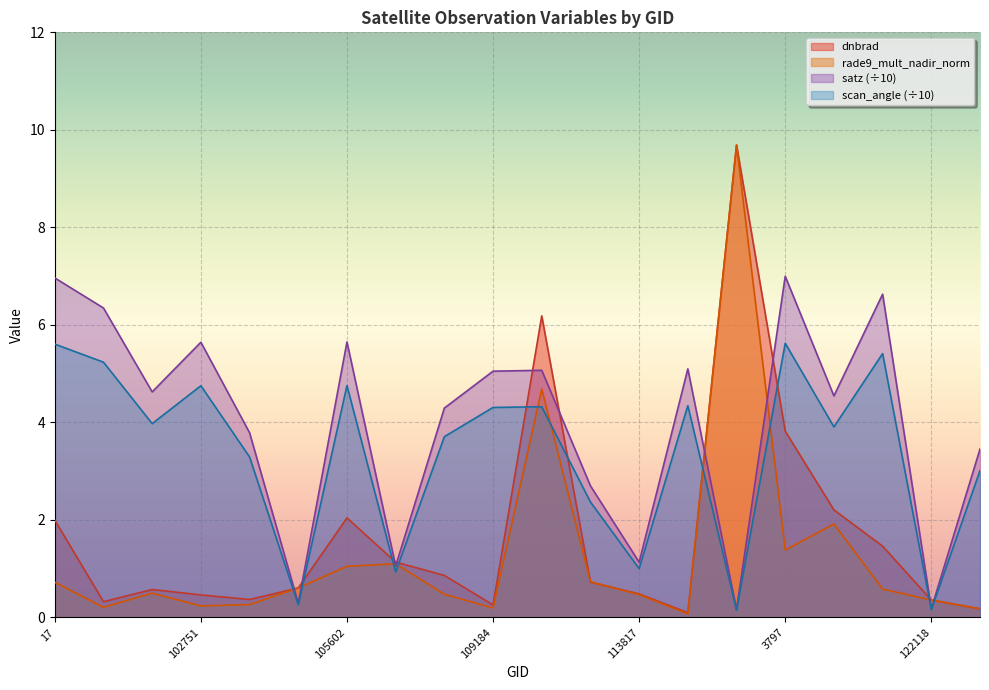

What is the minimum value for rade9_mult_nadir_norm?

0.1